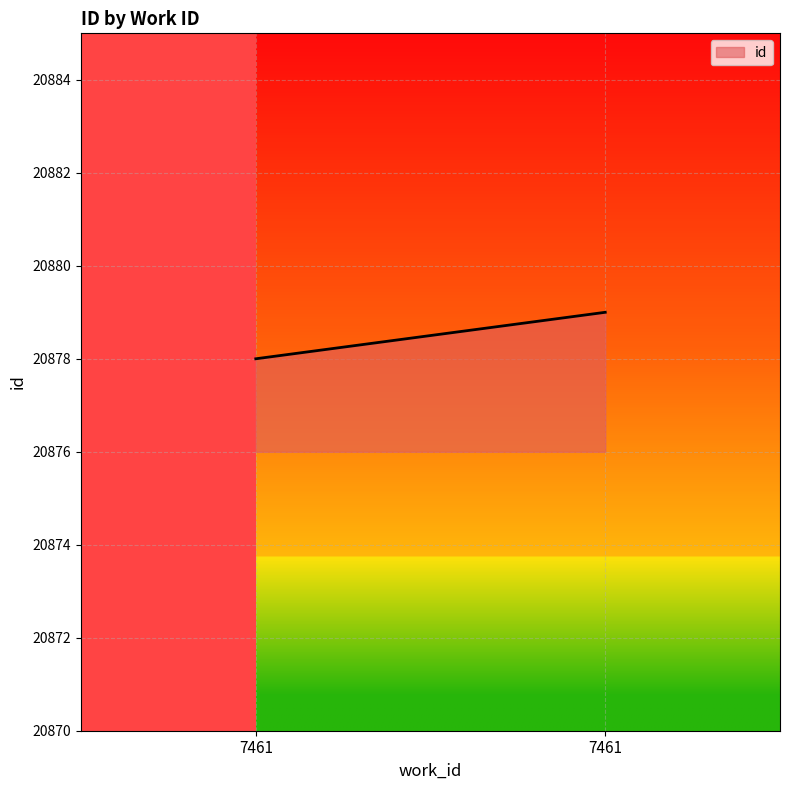

The value at 7461 is 32471. True or false?

False